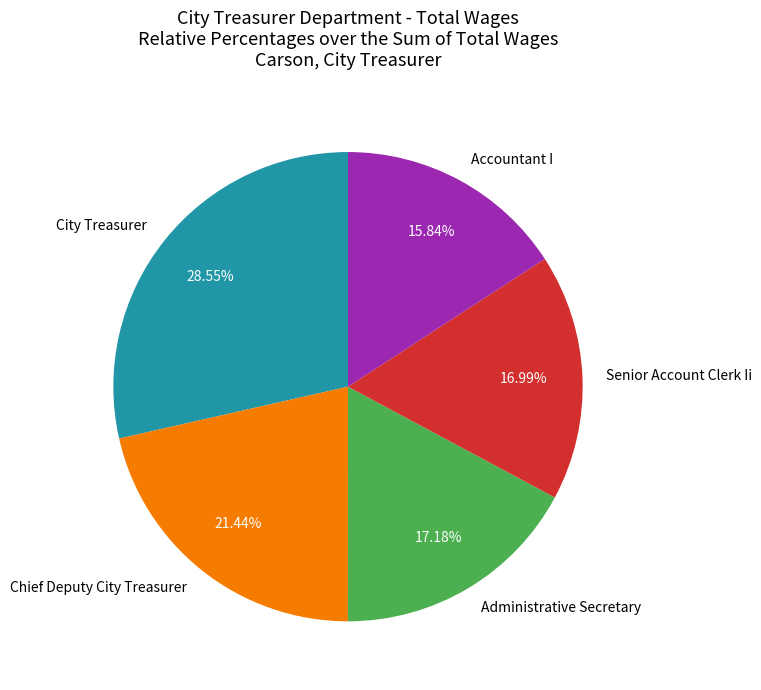

To the nearest percent, what is the combined percentage of Senior Account Clerk Ii and Chief Deputy City Treasurer?

38%